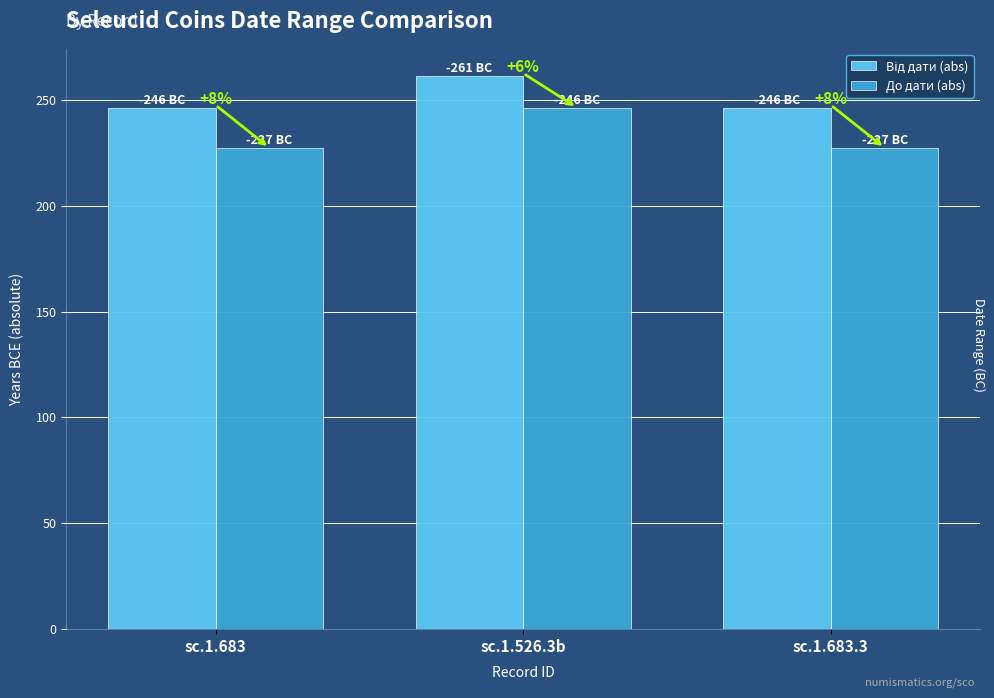

What position from the left is sc.1.683.3?

3